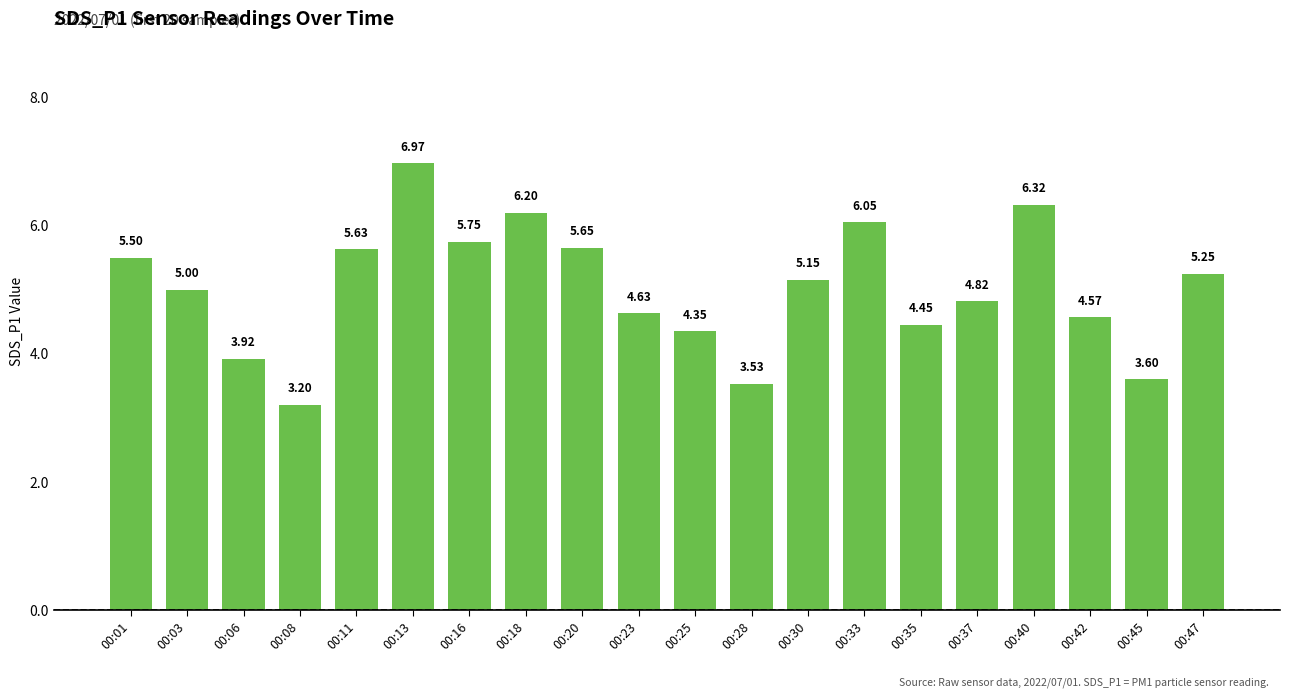

What is the difference between the maximum and minimum values?

3.8